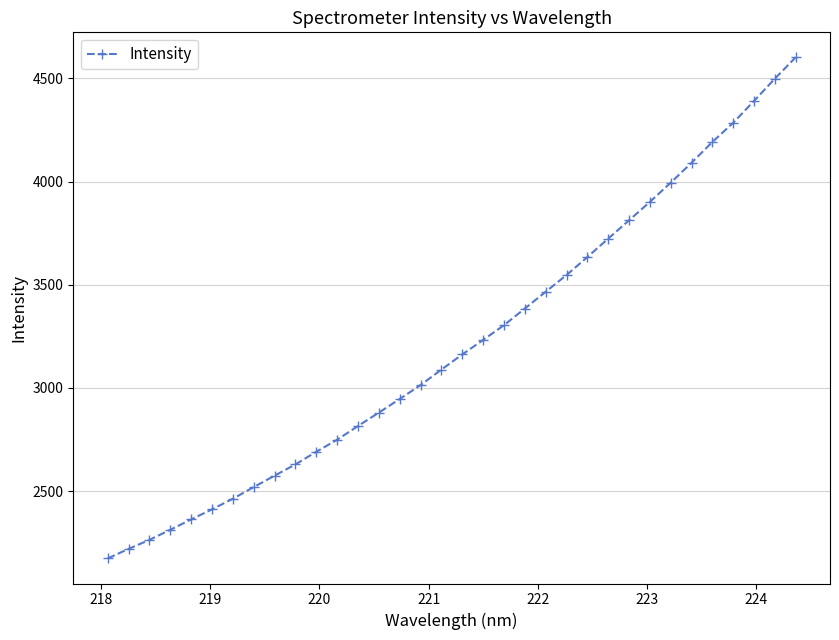

What is the value of the 27th point from the left?

3901.6